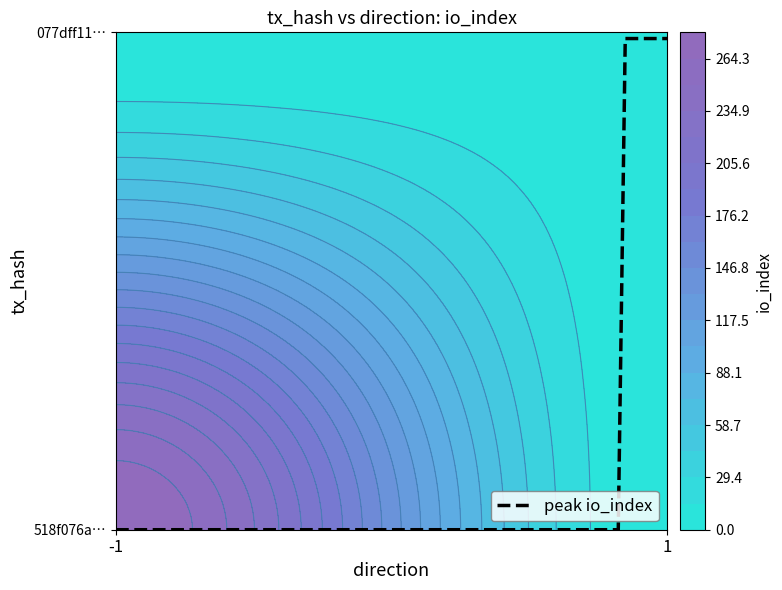

Is the value of 077dff11e28e61721fbe1b2e9668b52a05ec80b at io_index greater than the value of 518f076a015a17b28a2428b75f2fe03fd4a45d4 at io_index?

No